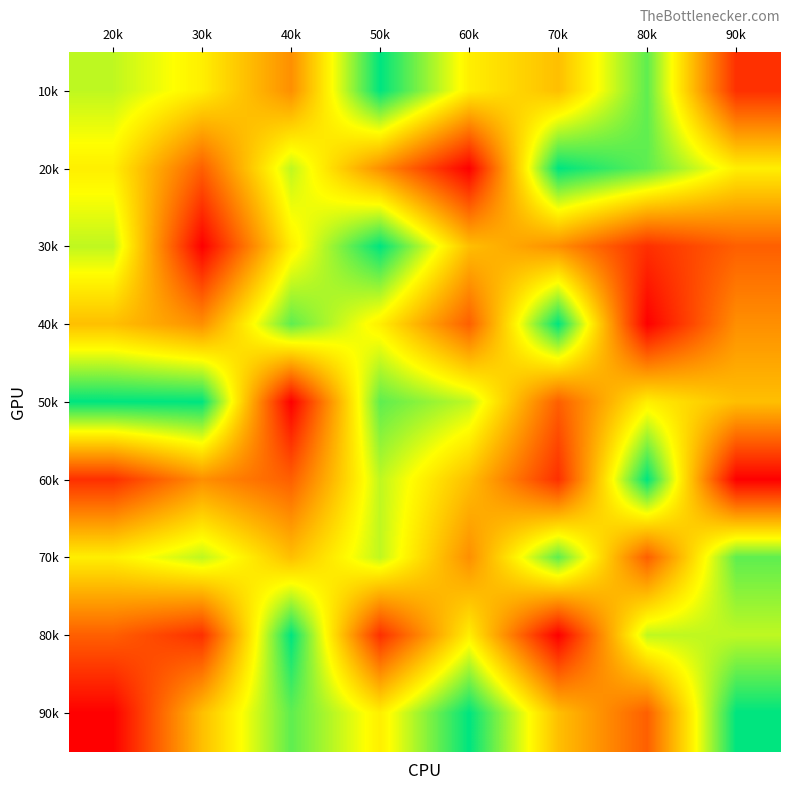

List the series in order of their peak value, lowest first.

70k, 10k, 20k, 30k, 40k, 50k, 60k, 80k, 90k